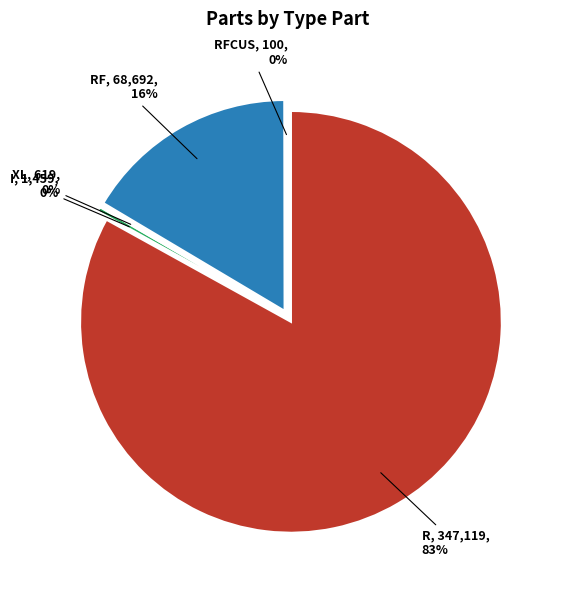

Is the sum of R and RF greater than half?

Yes